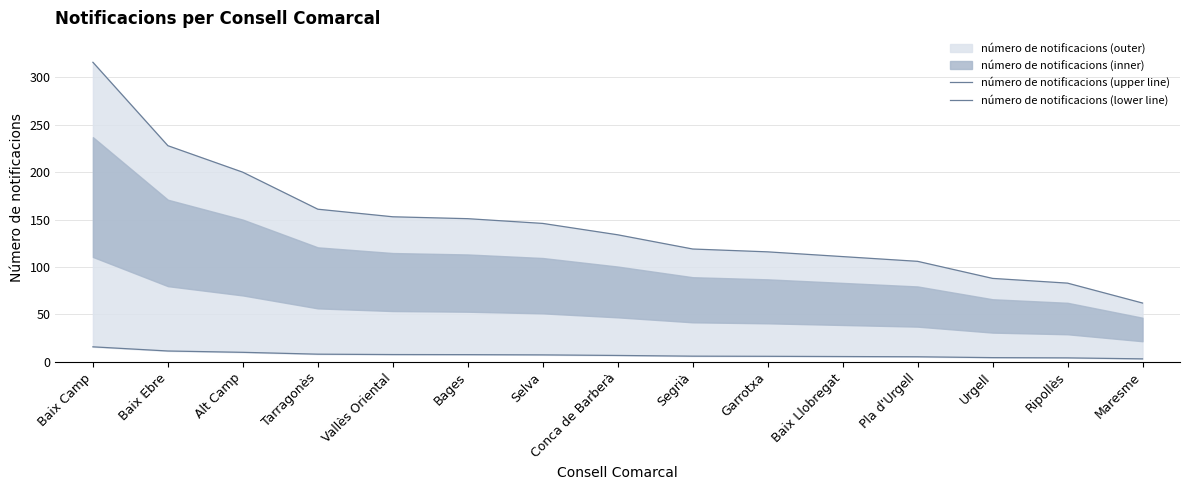

What is the difference between the maximum and minimum values in the número de notificacions (upper line) series?

254.0